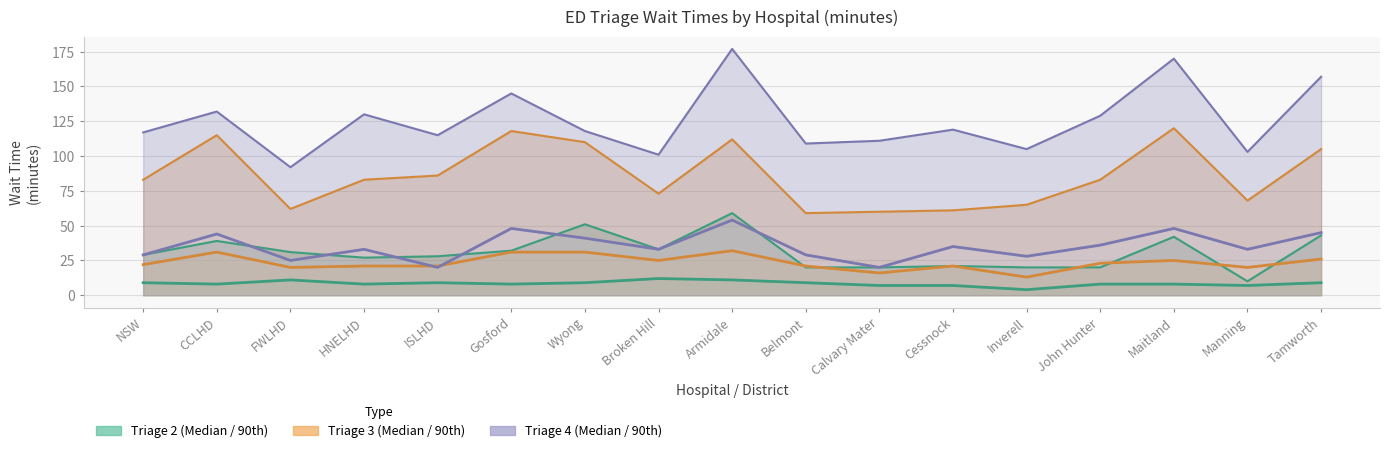

True or false: Triage 3 90th pct has more than 0 interior local peaks.

True